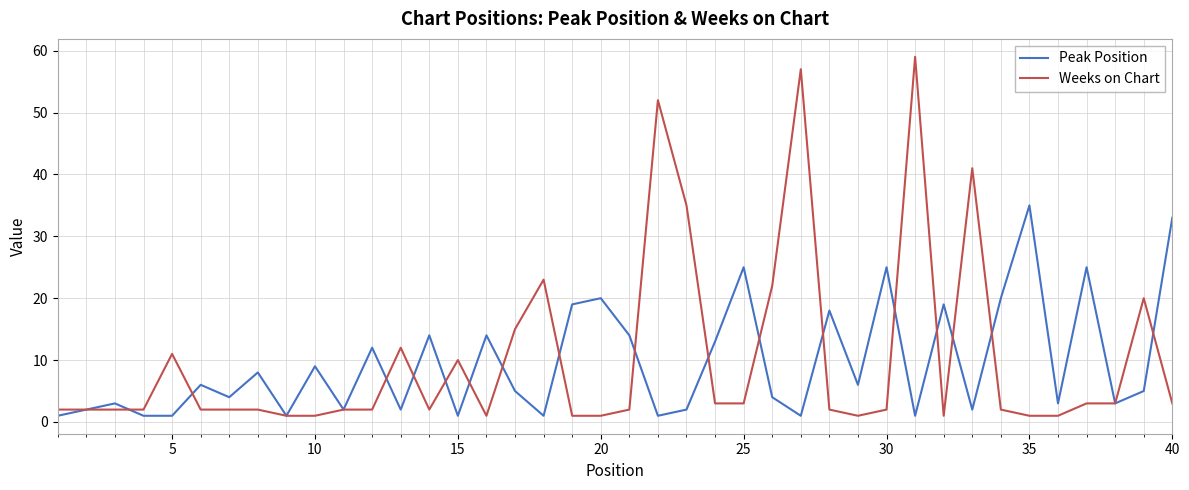

Which series has the largest range (max minus min)?

Weeks on Chart